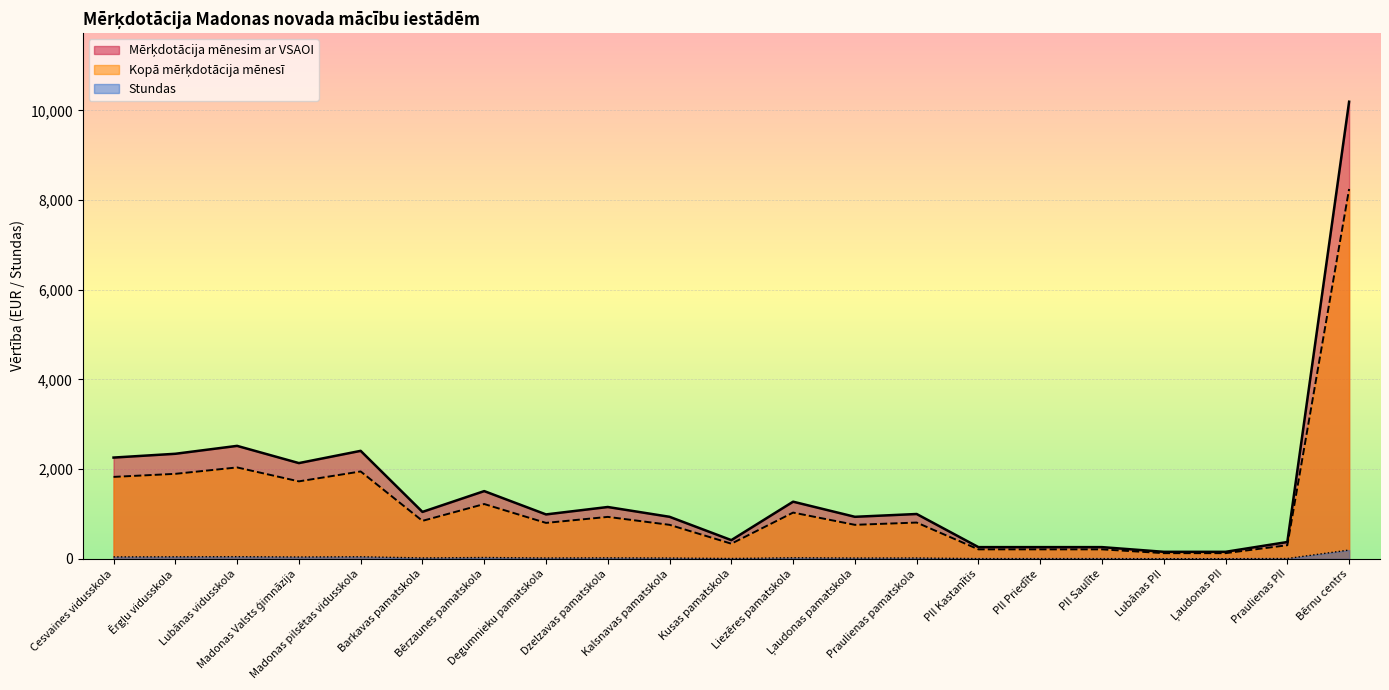

At which category is the sum across all series the highest?

Bērnu centrs